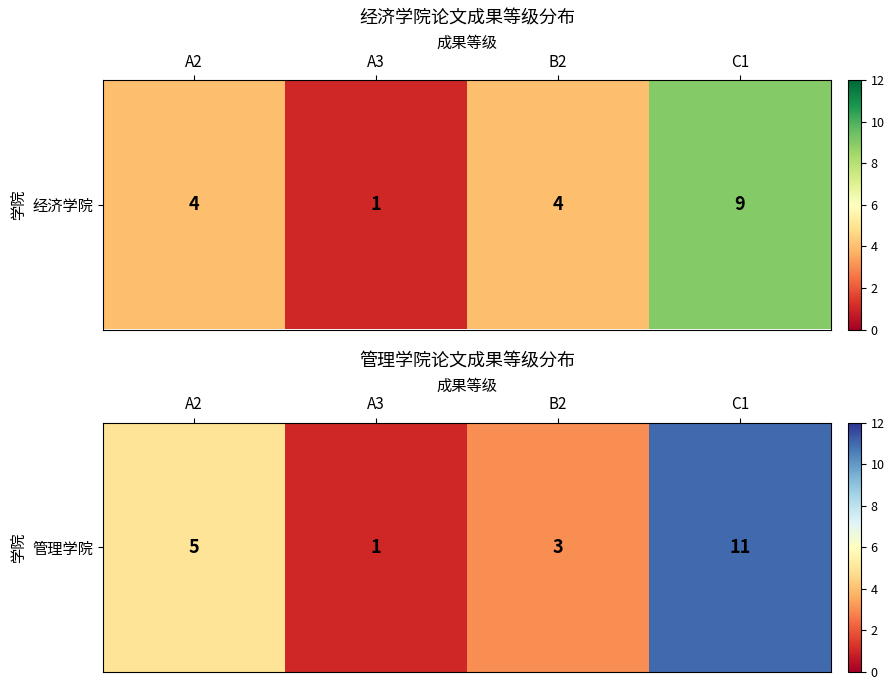

How many distinct data groups are displayed?

1